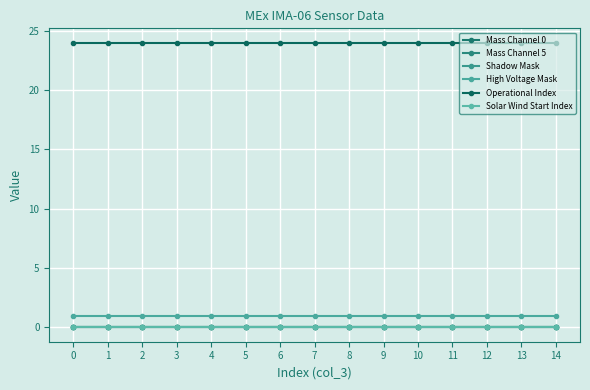

Is the value of High Voltage Mask at 3 greater than the value of Mass Channel 0 at 4?

Yes